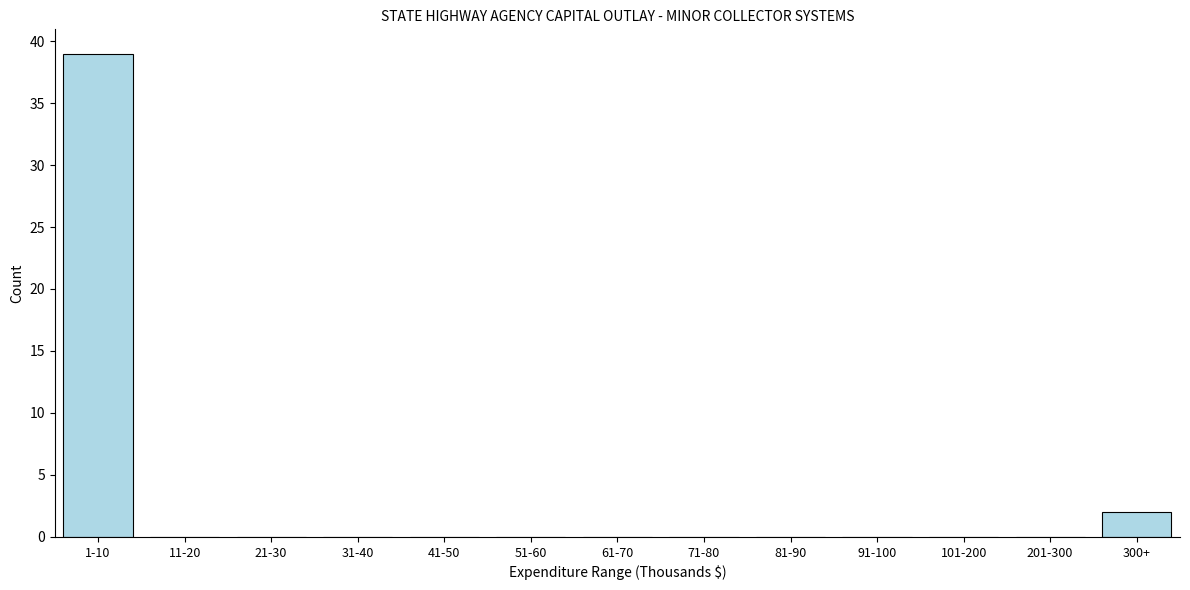

Reading left to right, what are all the values shown in this chart?

1-10=39	11-20=0	21-30=0	31-40=0	41-50=0	51-60=0	61-70=0	71-80=0	81-90=0	91-100=0	101-200=0	201-300=0	300+=2